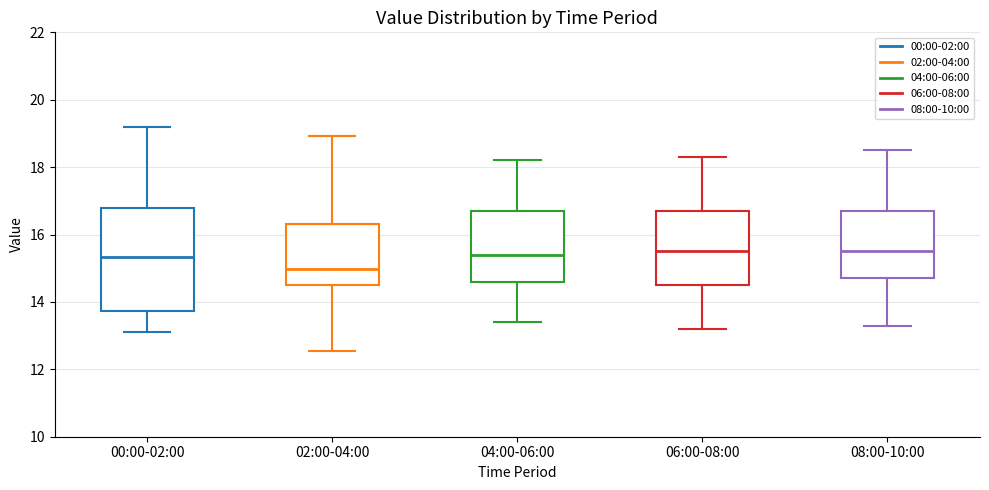

Reading left to right, read every box against the y-axis: the position of its median line, the range the box covers, and the ends of its whiskers. The values are not printed on the chart, so give them approximately, as read against the axis.

00:00-02:00: median 15.4, box 13.8 to 16.8, whiskers 13.2 to 19.2
02:00-04:00: median 15.0, box 14.6 to 16.4, whiskers 12.6 to 19.0
04:00-06:00: median 15.4, box 14.6 to 16.8, whiskers 13.4 to 18.2
06:00-08:00: median 15.6, box 14.6 to 16.8, whiskers 13.2 to 18.4
08:00-10:00: median 15.6, box 14.8 to 16.8, whiskers 13.4 to 18.6